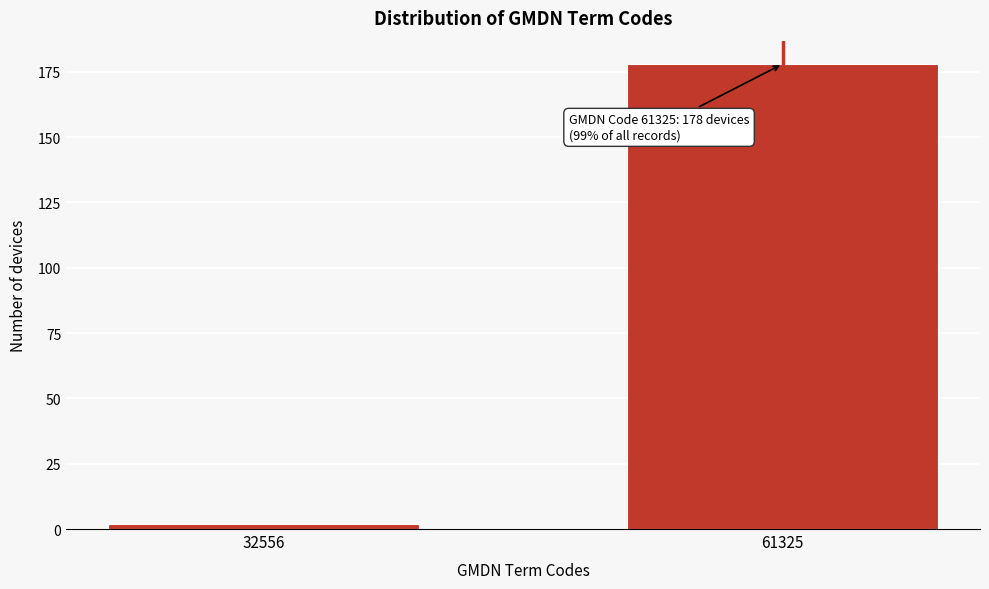

Reading left to right, what are all the values shown in this chart?

2	178